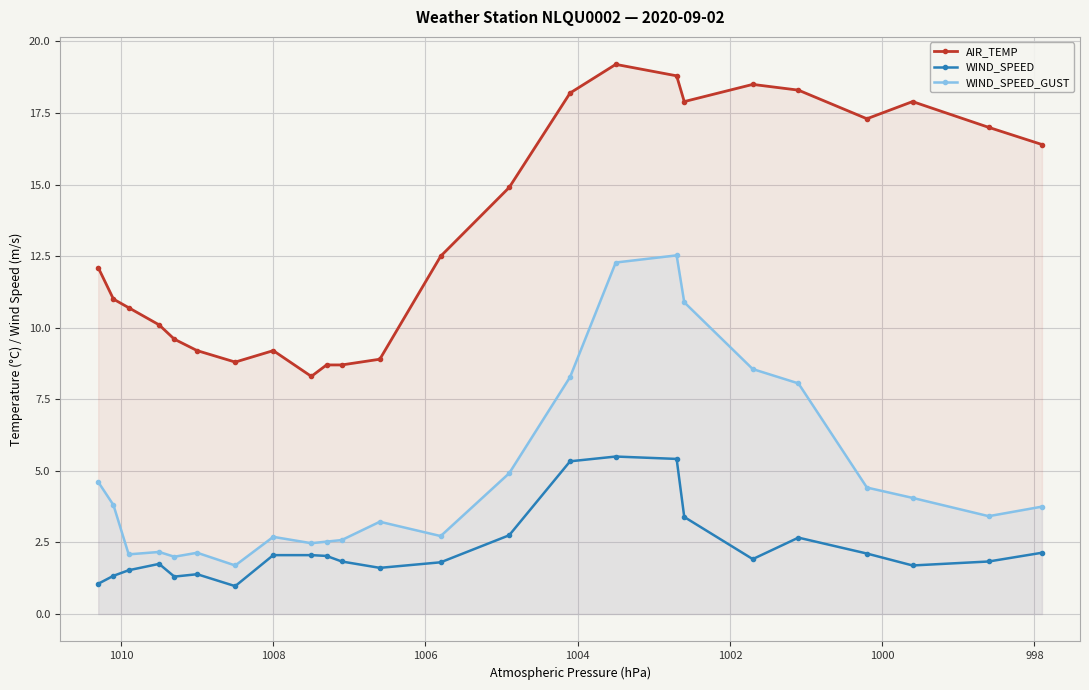

What are all the series names shown in the legend?

AIR_TEMP, WIND_SPEED, WIND_SPEED_GUST